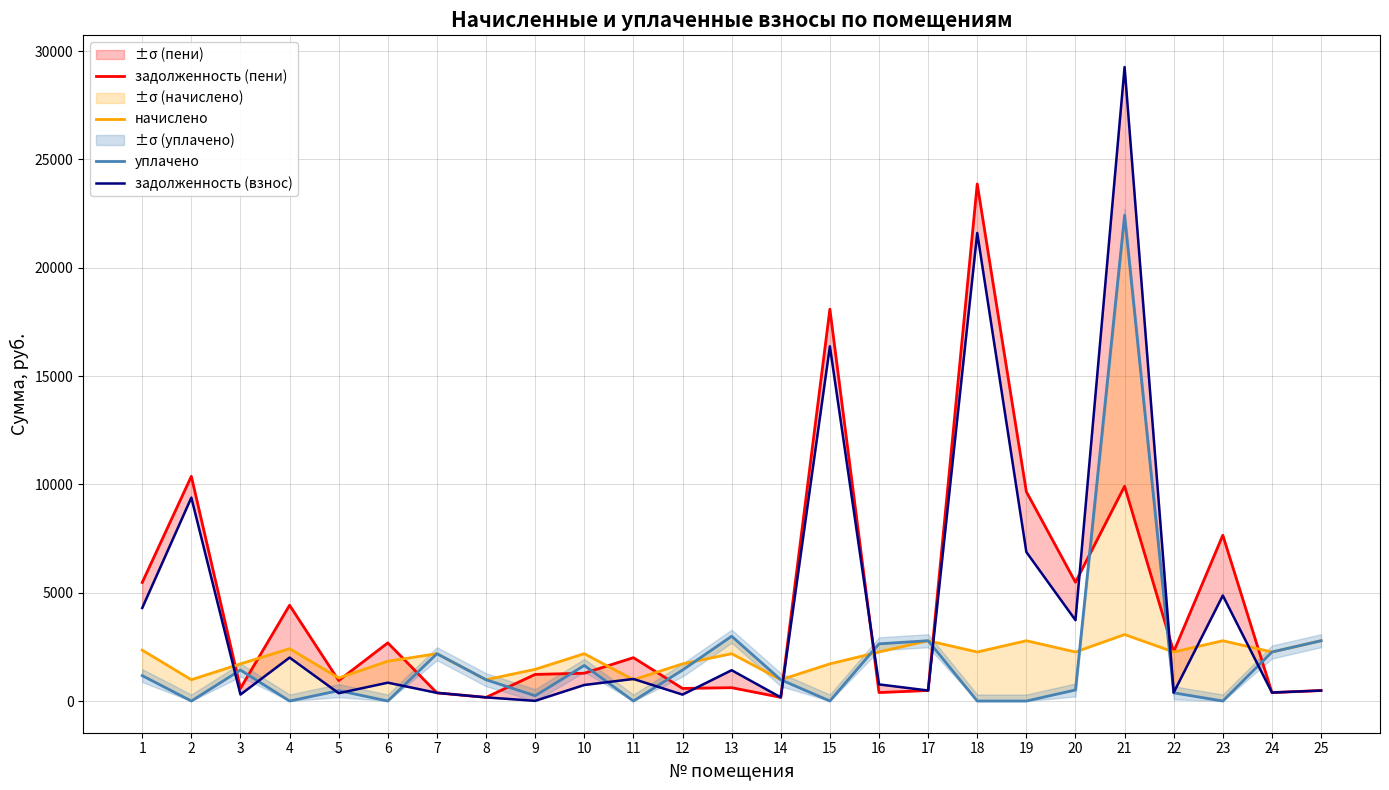

What is the difference between the maximum and minimum values in the задолженность (взнос) series?

29251.8